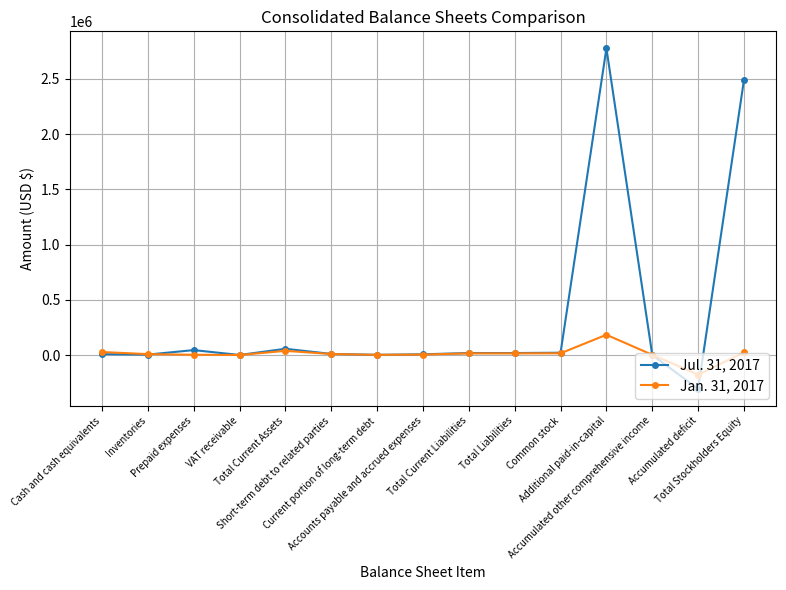

What is the value of the Jul. 31, 2017 point at the 2nd from the left?

3700